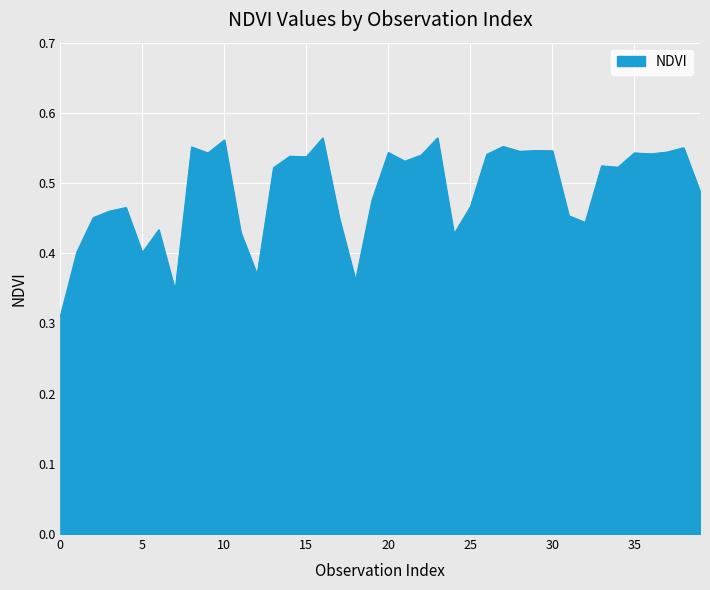

How many lines are shown in the chart?

1